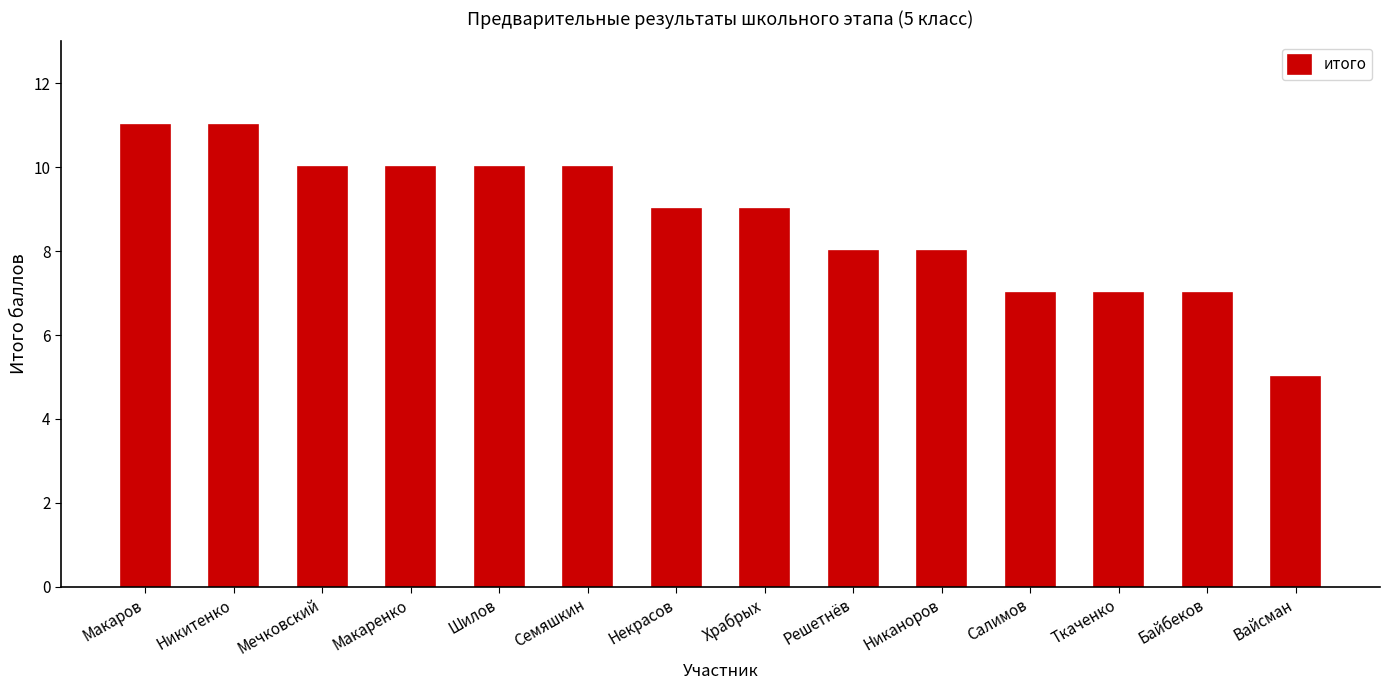

The value at Шилов is 10. True or false?

True